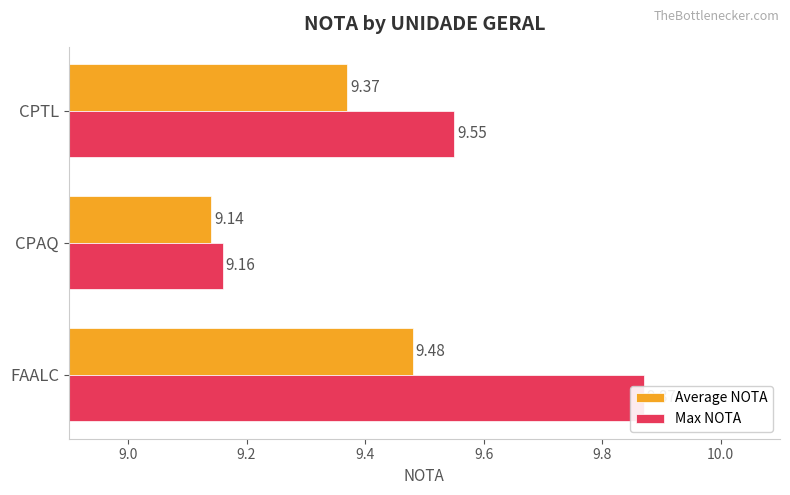

How many distinct data groups are displayed?

2